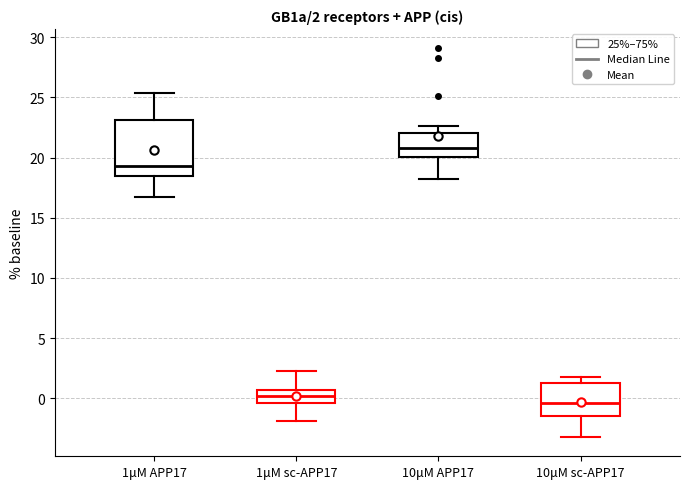

Which box has the highest median line?

10μM APP17